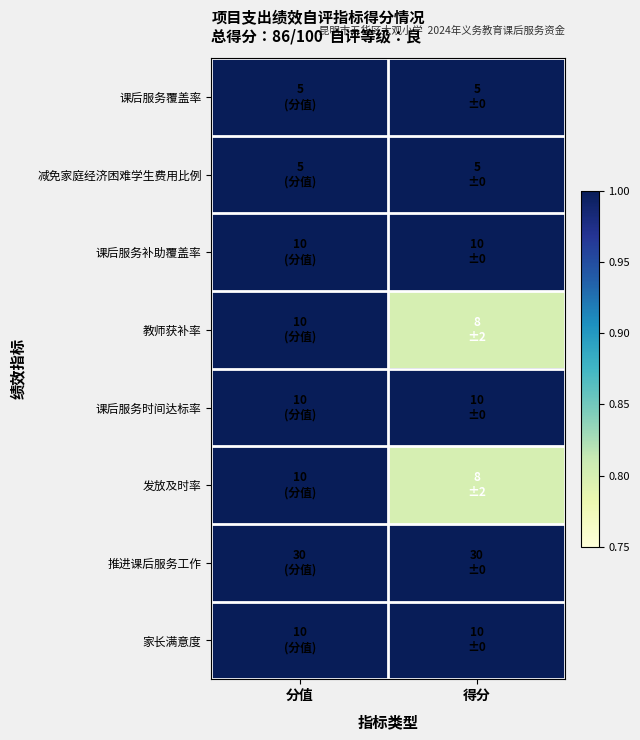

At which category is the sum across all series the highest?

分值